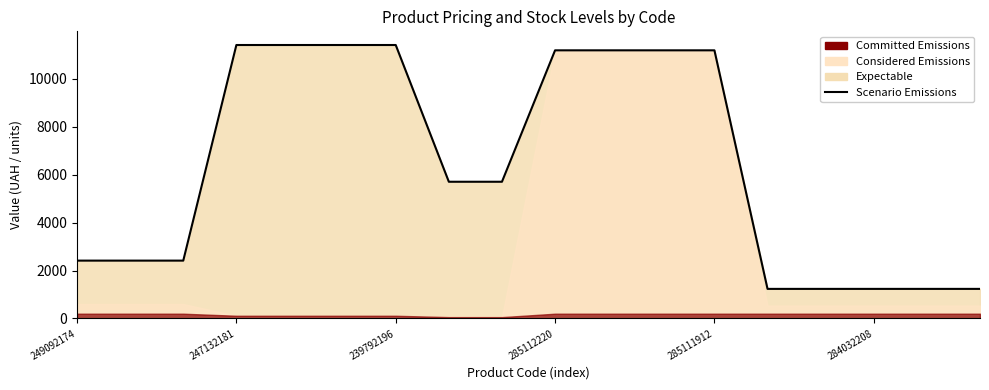

Which has a higher value, 239792196 or 284032208?

239792196